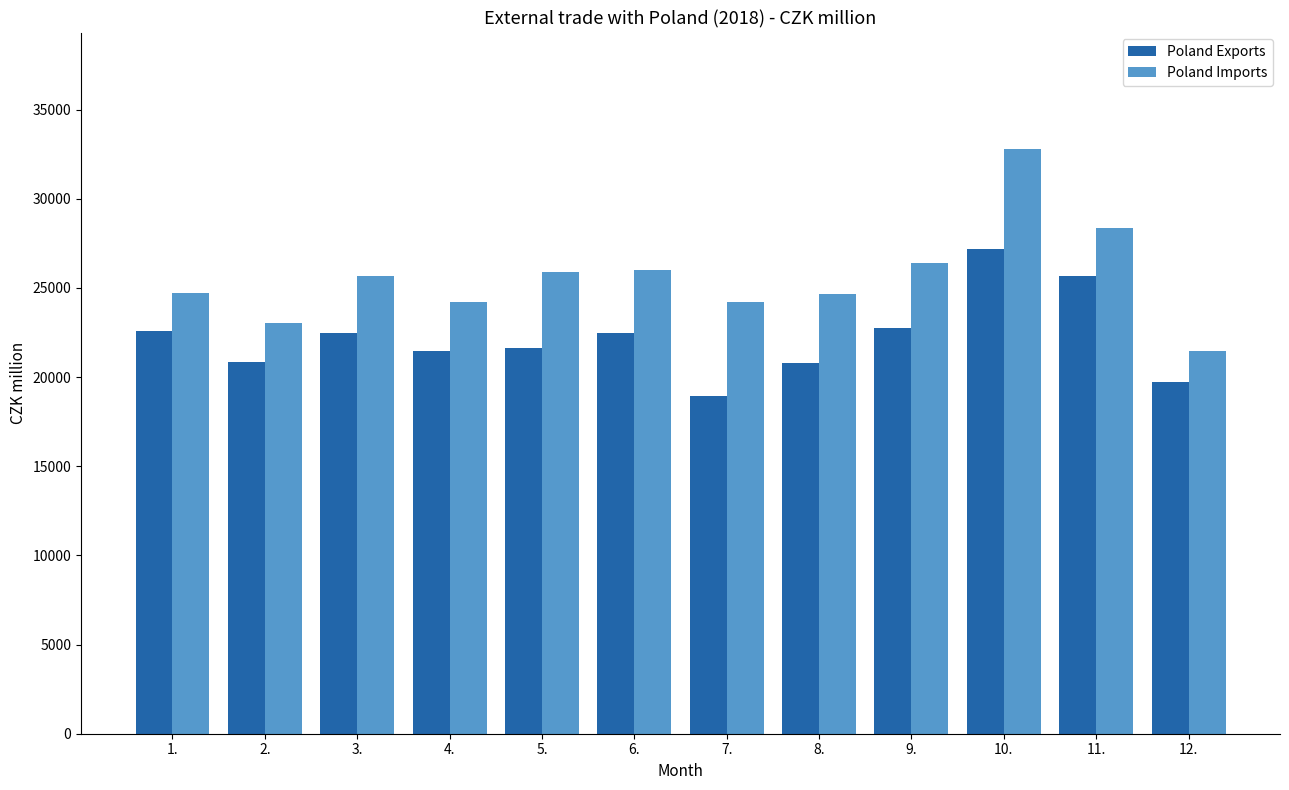

List the series in order of their overall mean, lowest first.

Poland Exports, Poland Imports